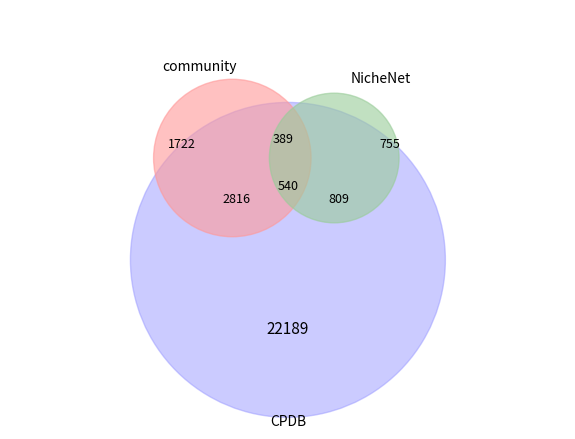

Is it true that 16 is 14% of the pie?

False